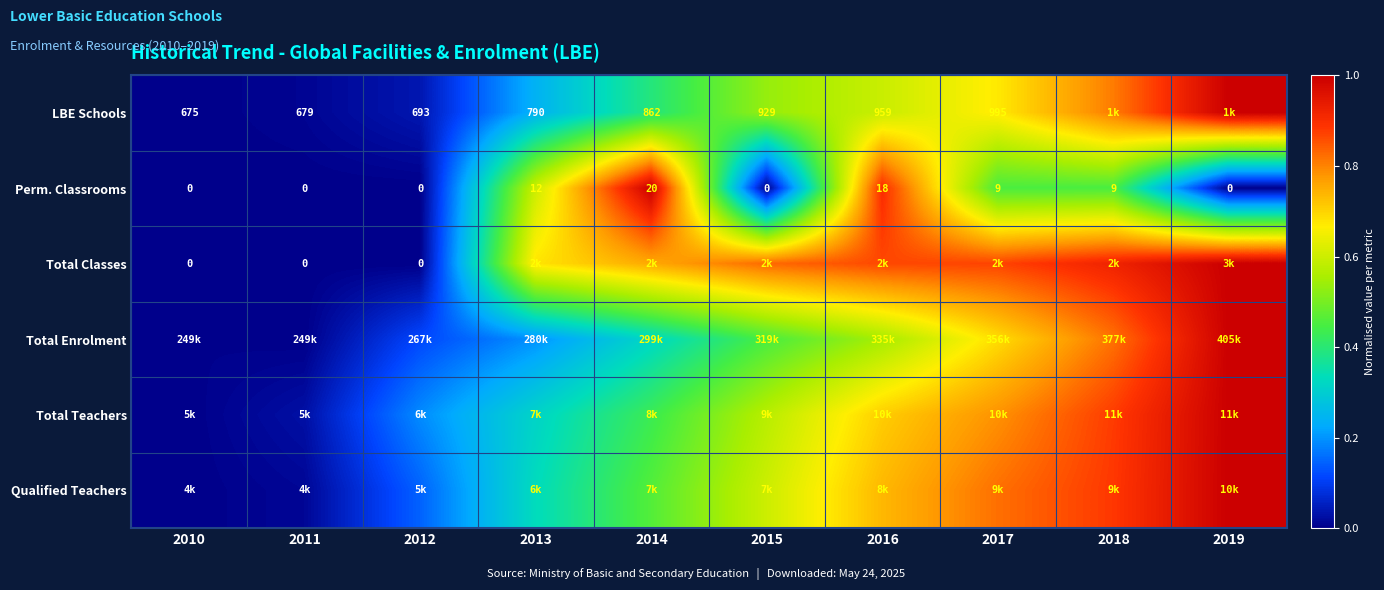

Is it true that Total Enrolment equals 0.1 at 2013?

False